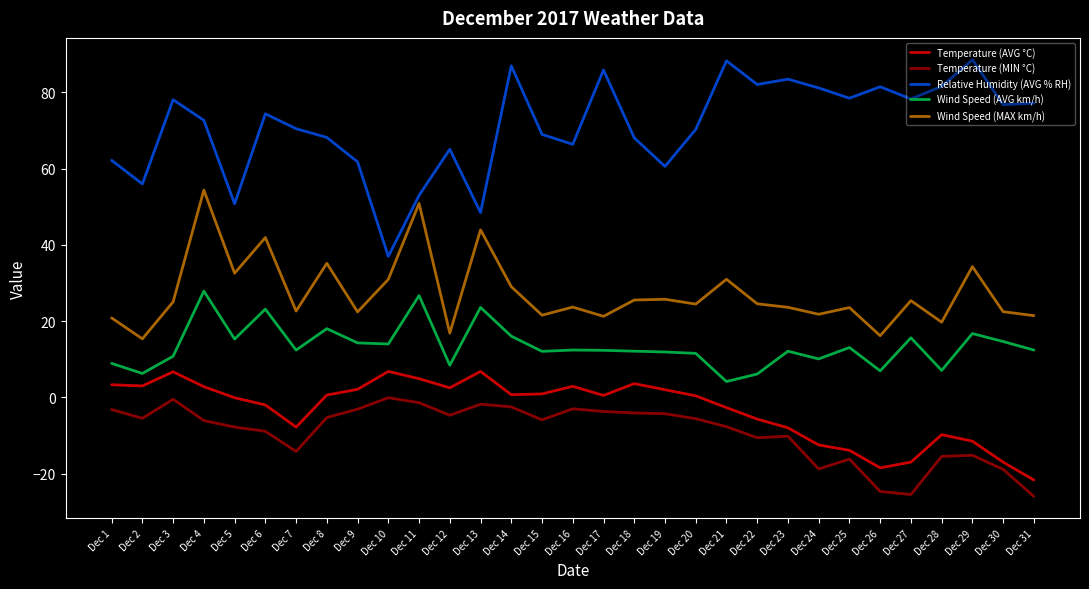

True or false: Relative Humidity (AVG % RH) and Temperature (MIN °C) intersect in this chart.

False